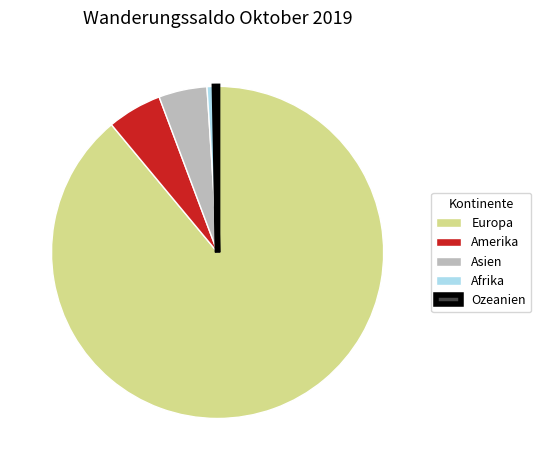

Combined, do Europa and Asien account for over 50%?

Yes